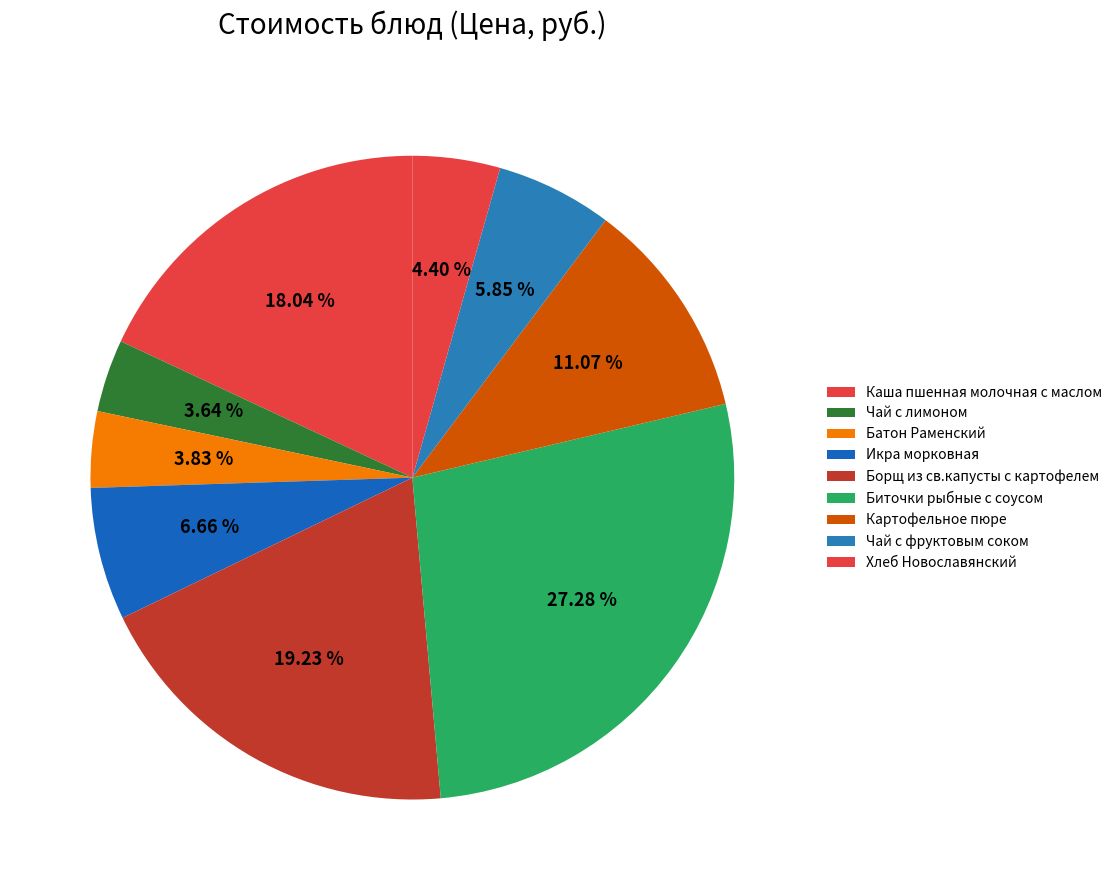

To the nearest percent, what percentage of the pie is Хлеб Новославянский?

4%